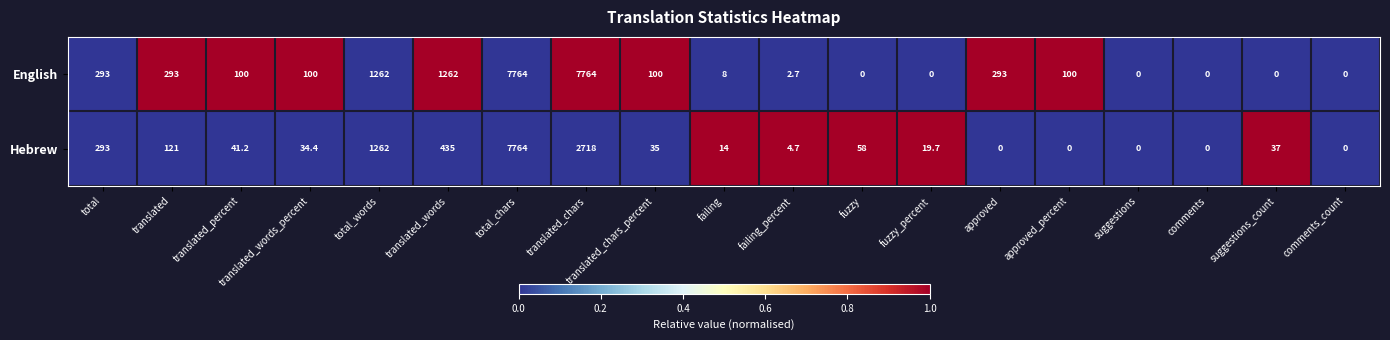

Is the value of English at fuzzy_percent greater than the value of Hebrew at translated?

No